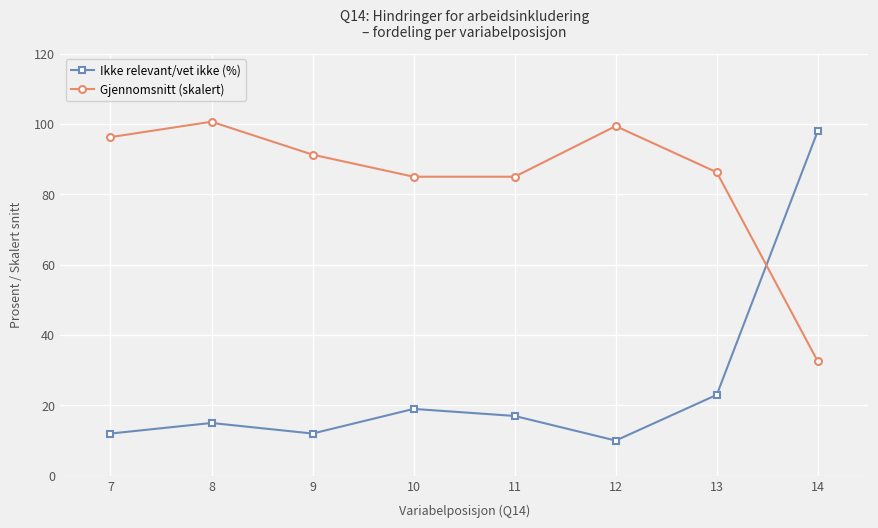

What is the sum of the Ikke relevant/vet ikke (%) values at 10 and 8?

34.0